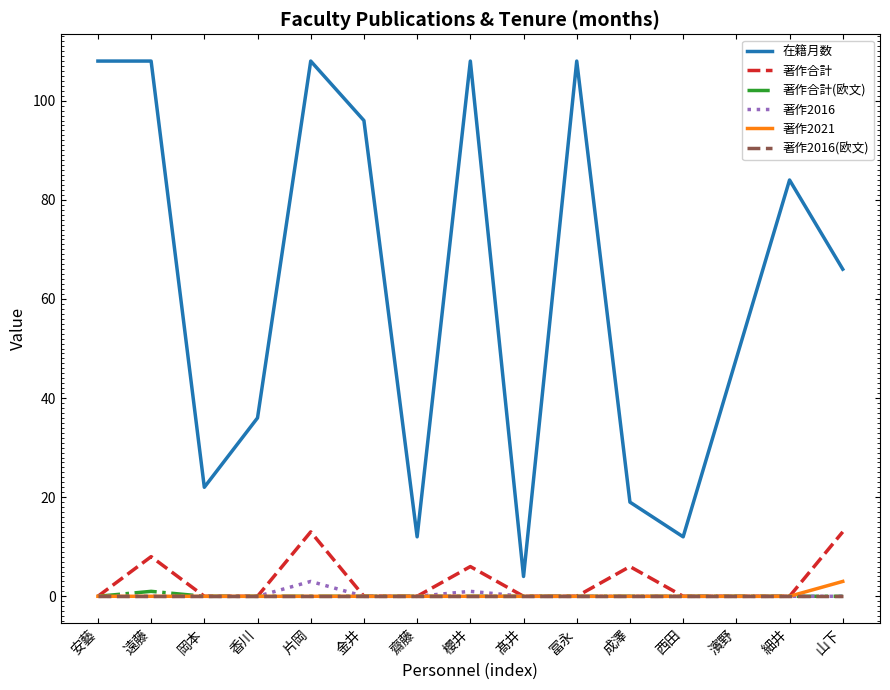

True or false: 著作合計(欧文) and 在籍月数 intersect in this chart.

False